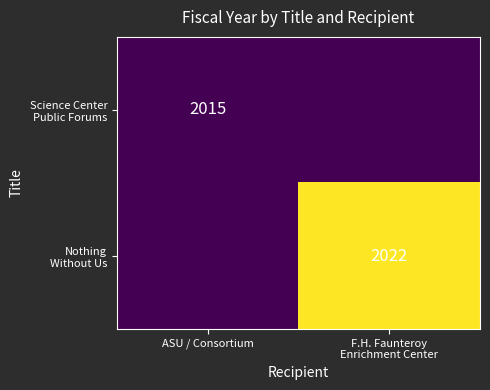

What is the sum of all Science Center Public Forums values?

2015